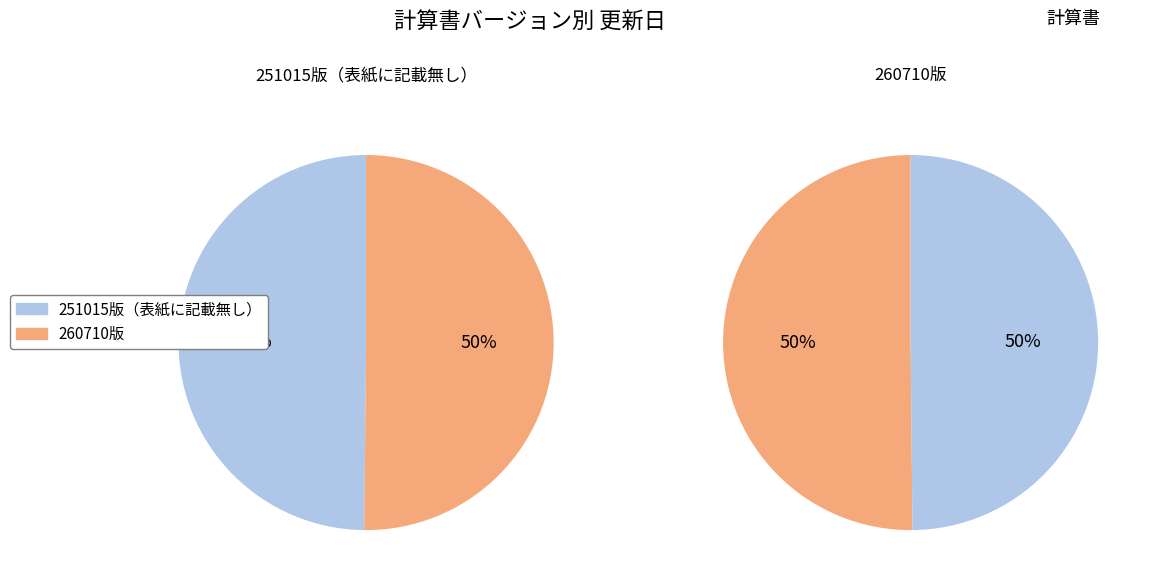

True or false: 260710版 accounts for 50% of the total.

True